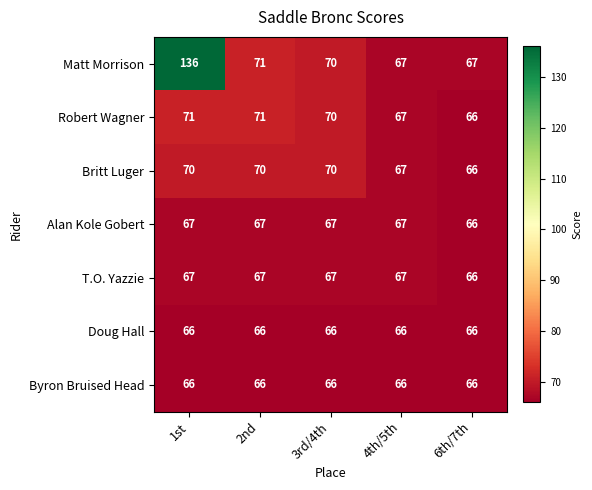

How many distinct data groups are displayed?

7